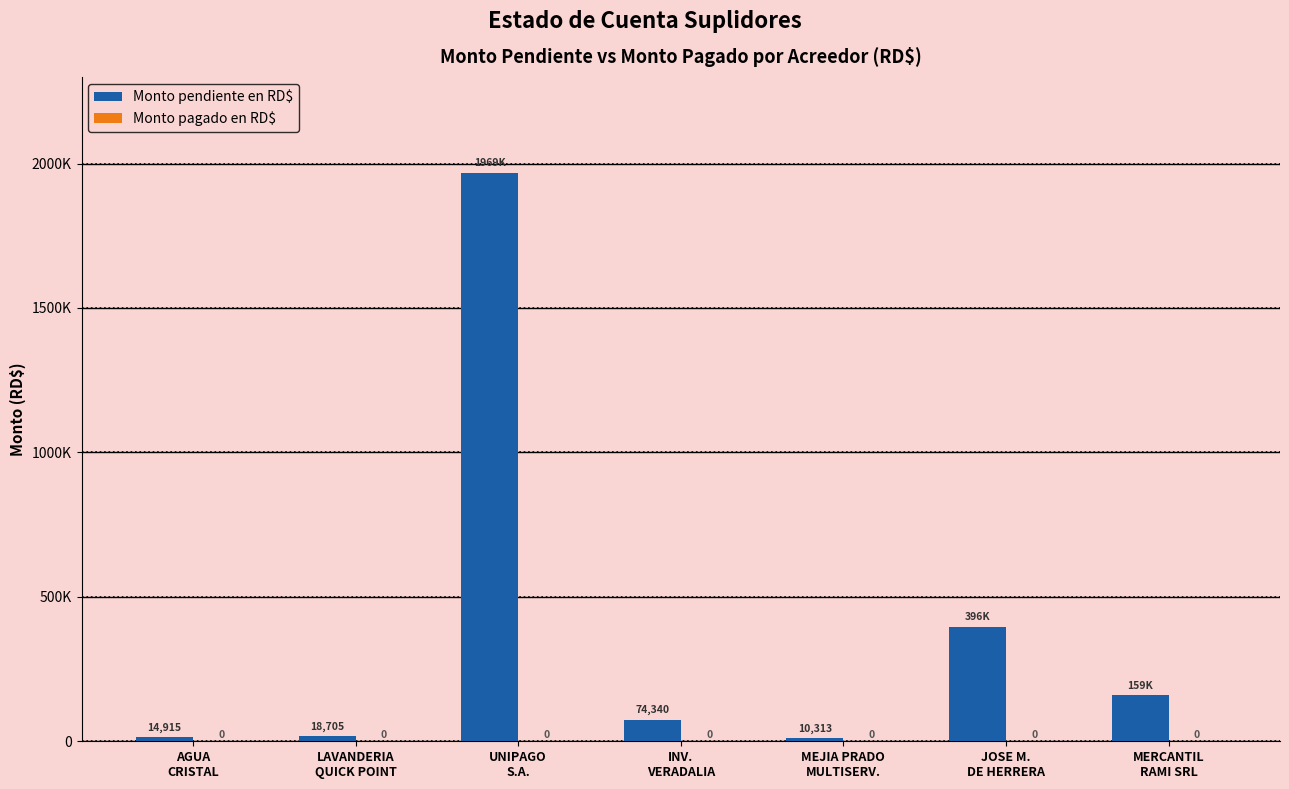

At which category does the chart reach its peak across all series?

UNIPAGO
S.A.